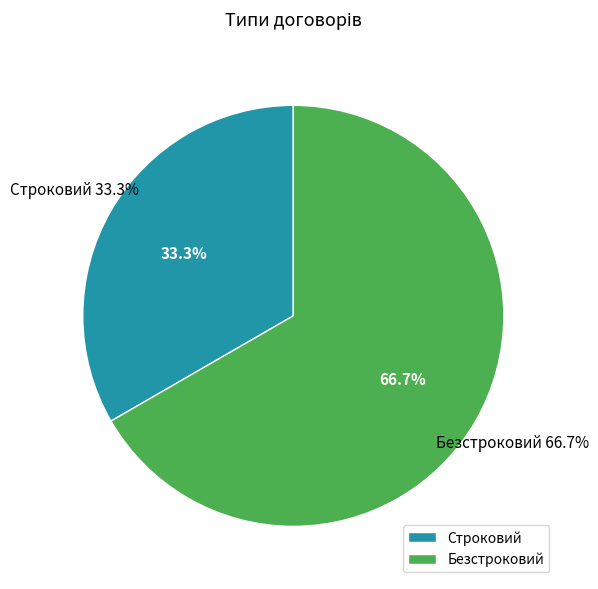

Which has a higher value, Строковий or Безстроковий?

Безстроковий